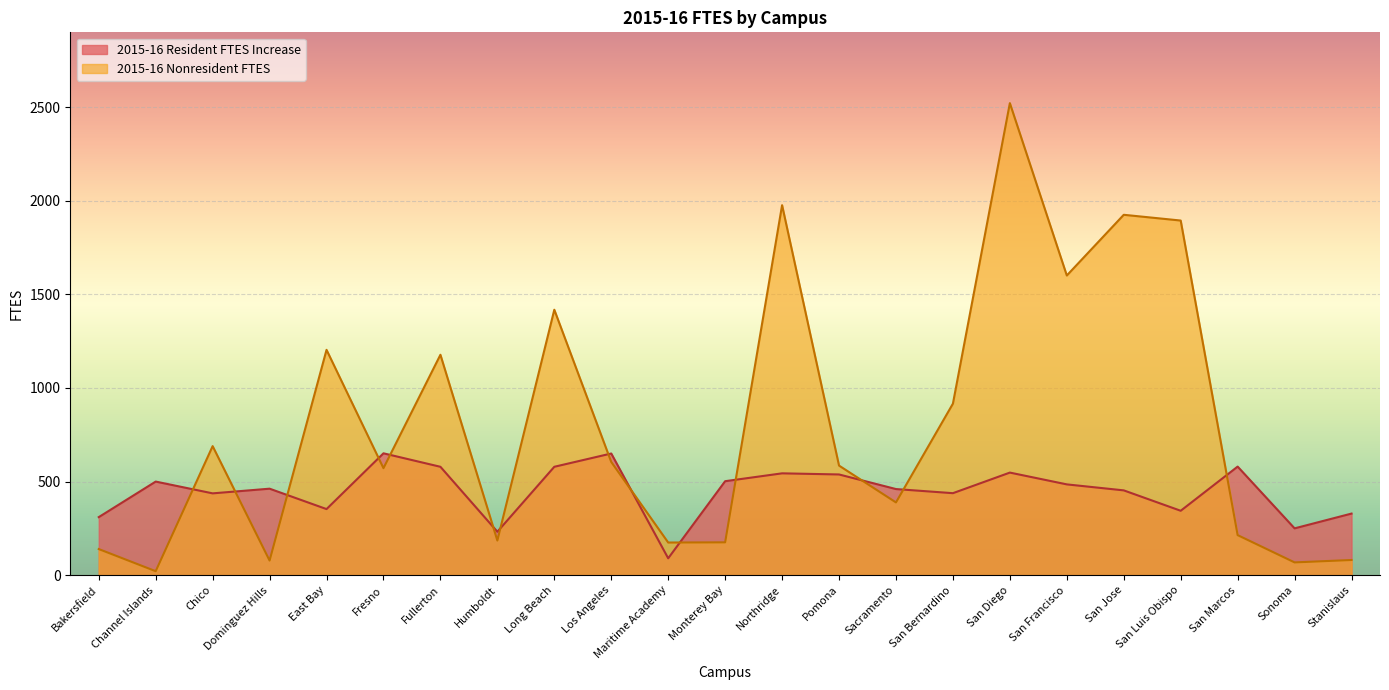

Between San Jose and Stanislaus, which series saw the biggest shift?

2015-16 Nonresident FTES